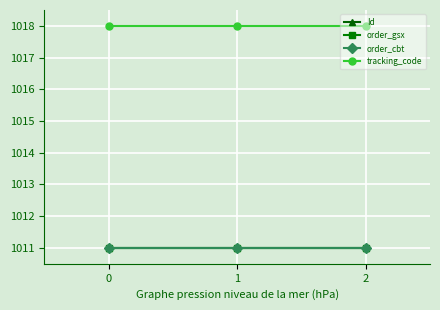

Reading left to right, transcribe all the data shown in this chart.

Id: 1011.0	1011.0	1011.0
order_gsx: 1011.0	1011.0	1011.0
order_cbt: 1011.0	1011.0	1011.0
tracking_code: 1018.0	1018.0	1018.0